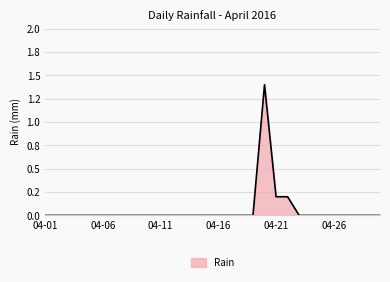

What is the average value?

0.1